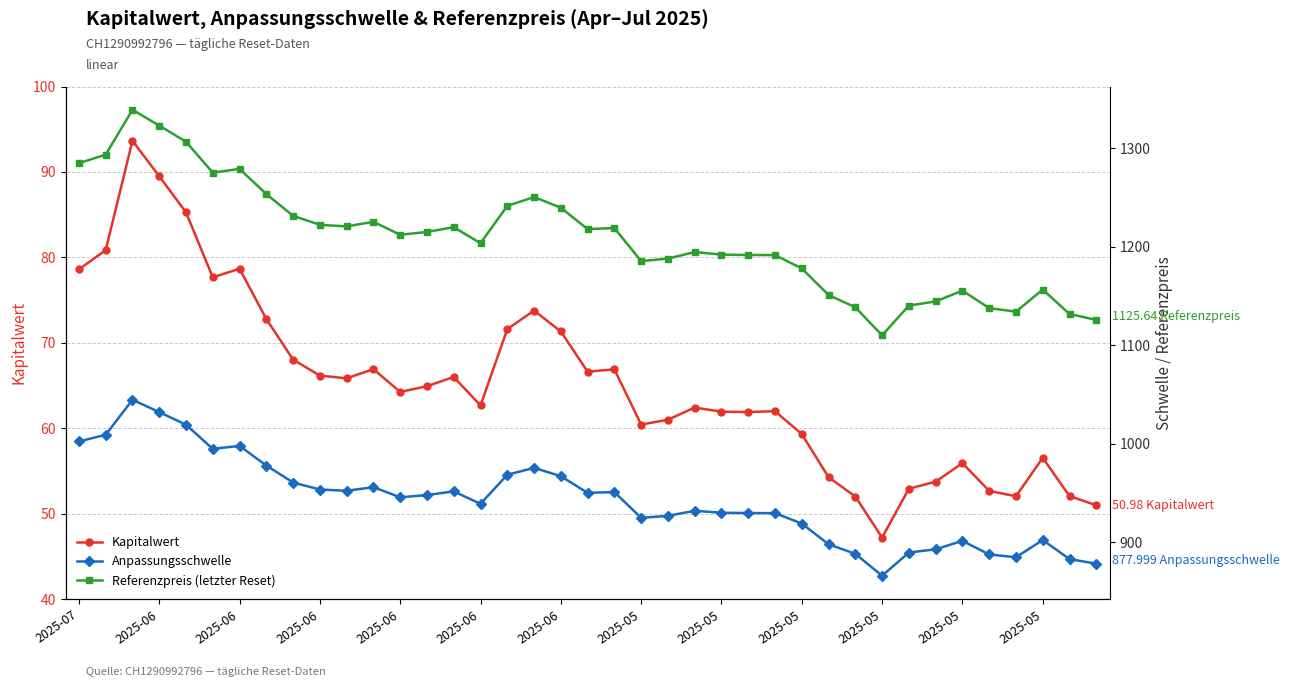

At which category does Kapitalwert reach its first local peak?

2025-06